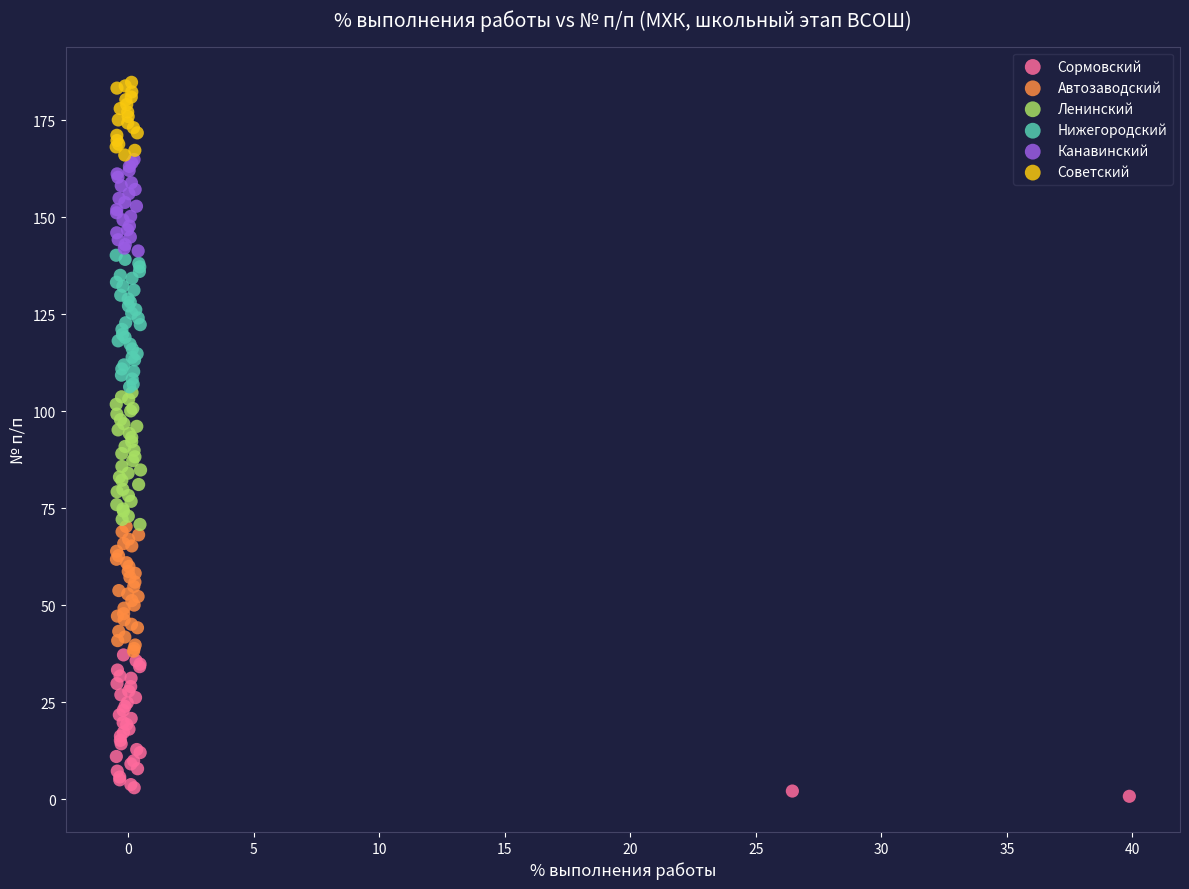

Which series has the widest spread of Y values?

Сормовский